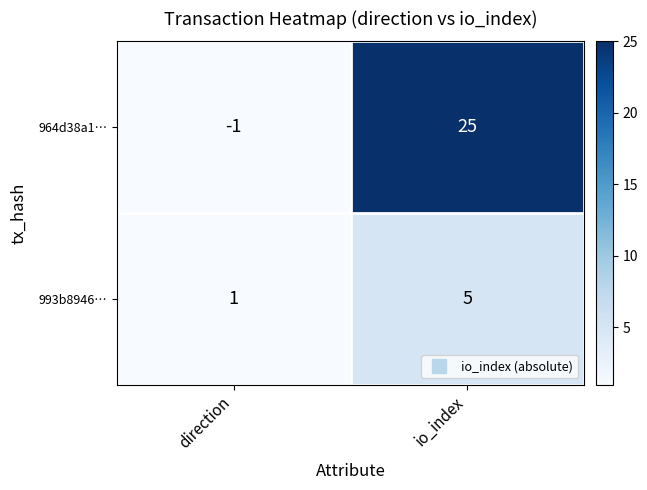

Reading left to right, list all the values displayed in this chart.

964d38a1…: -1	25
993b8946…: 1	5